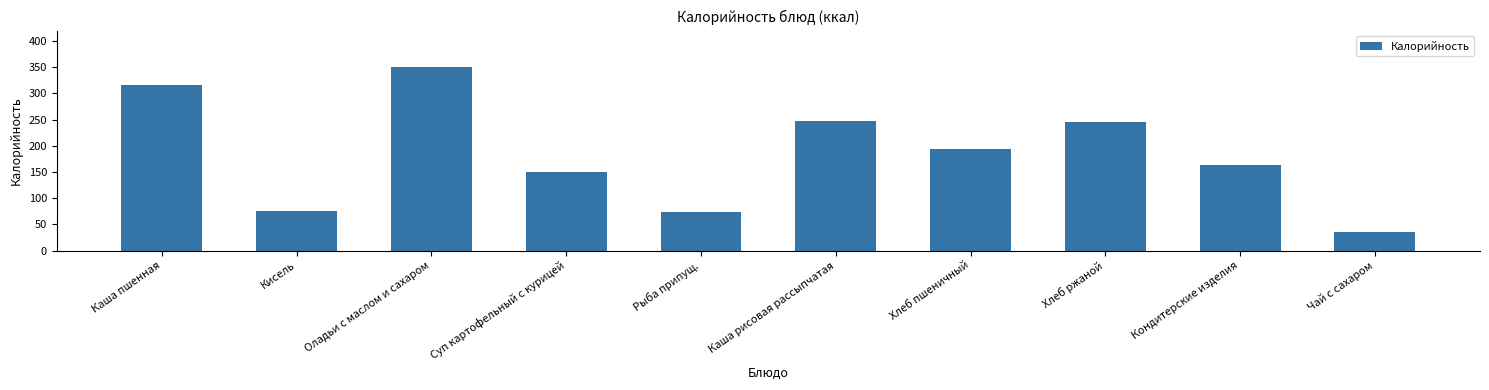

Does the chart contain any negative values?

No